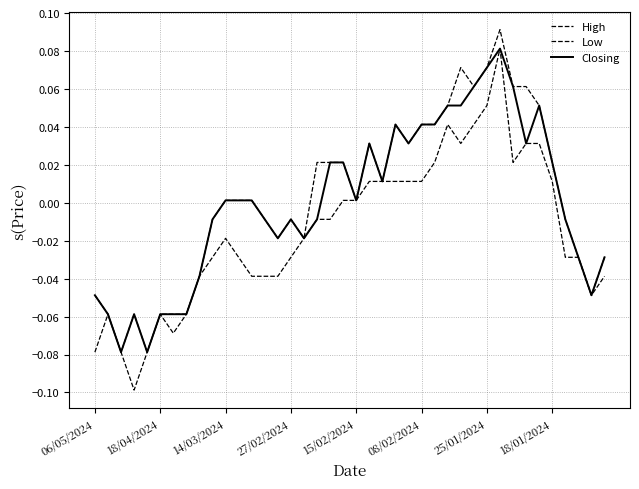

How many interior local peaks does the Closing series have?

6